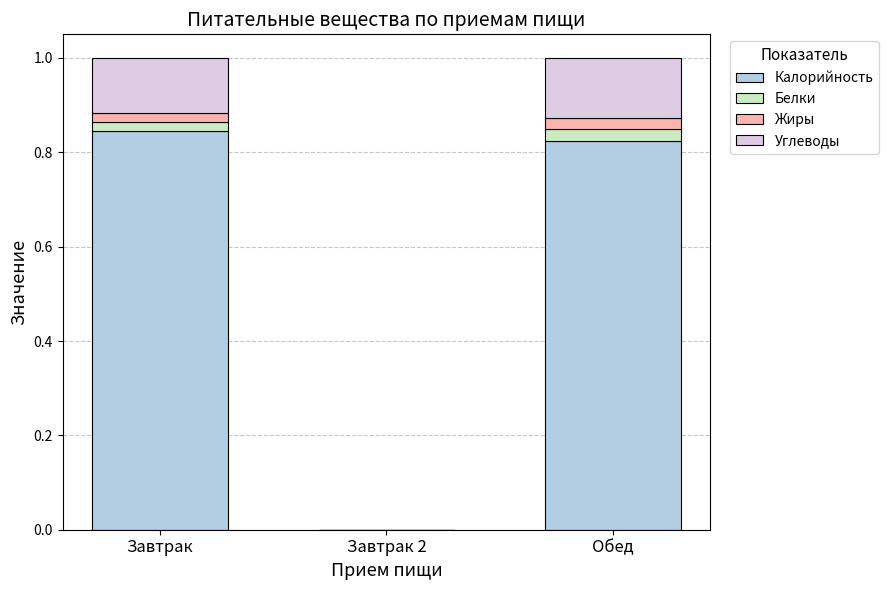

What is the sum of all Калорийность values?

1.7